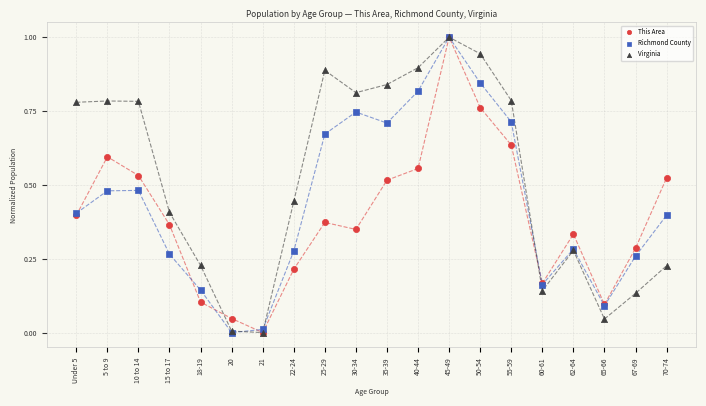

What are all the series names shown in the legend?

This Area, Richmond County, Virginia